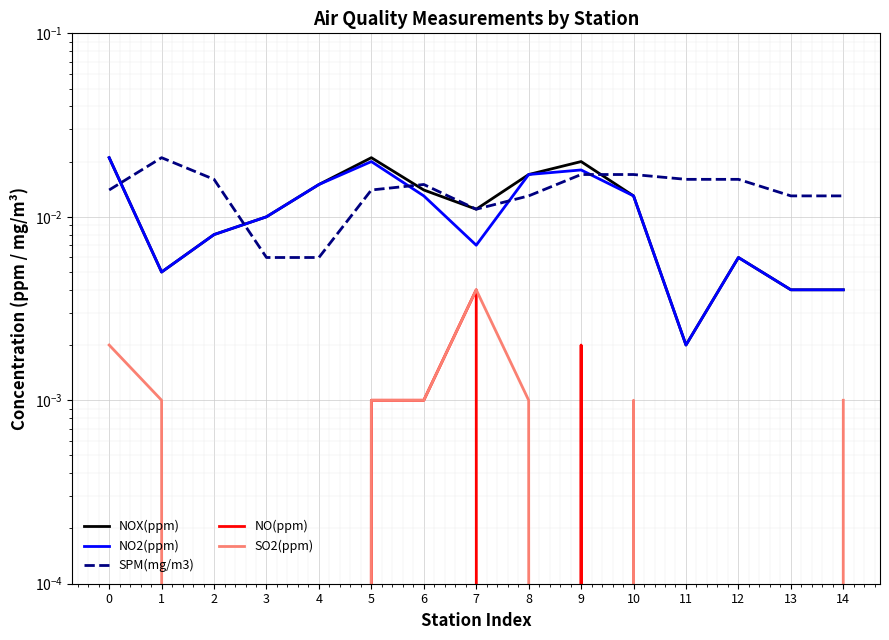

Which series has the largest range (max minus min)?

NOX(ppm)